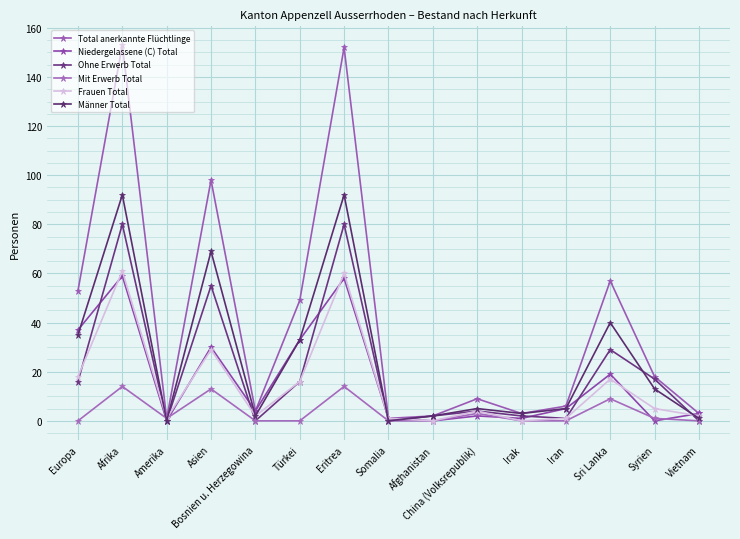

At how many categories does at least one series exceed 151?

2